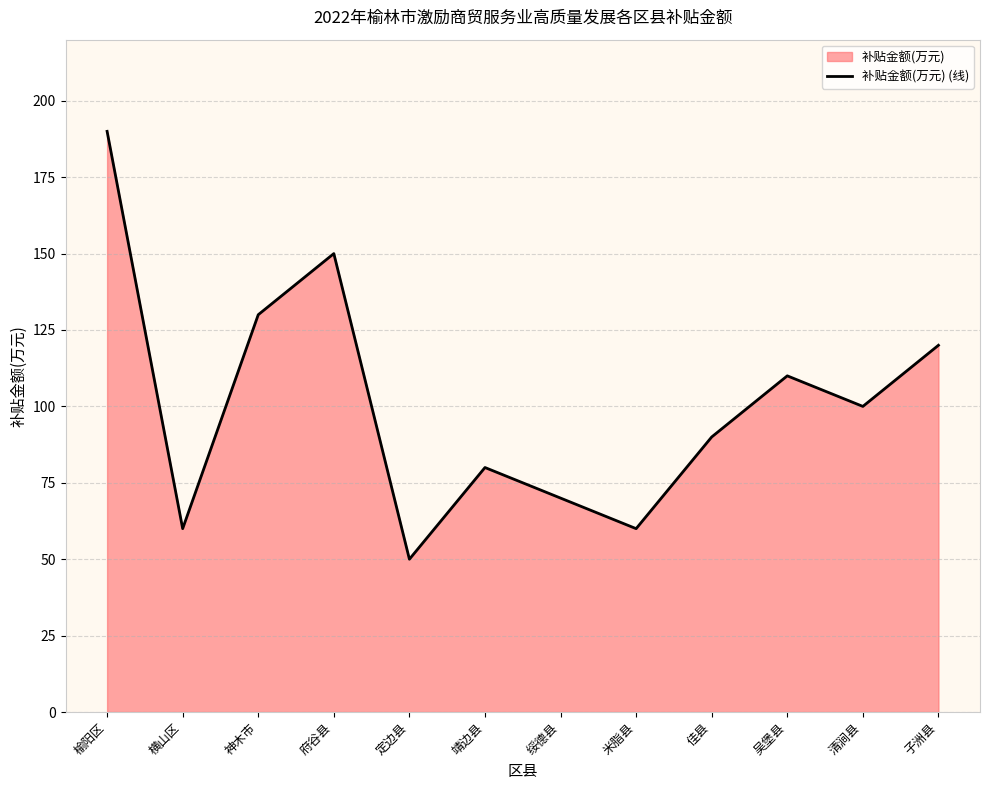

At which category does the data reach its first local valley?

横山区